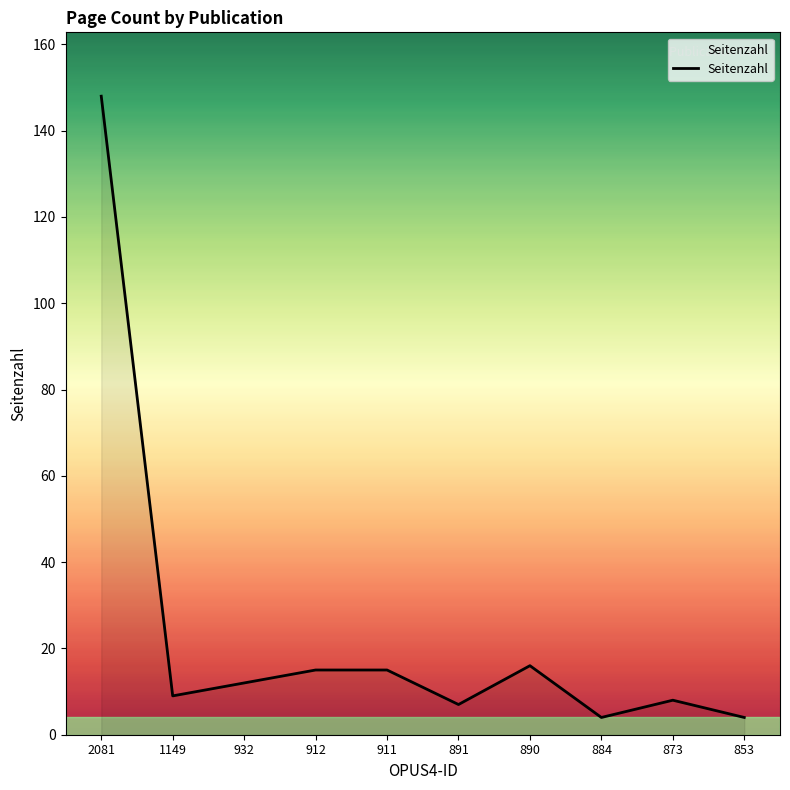

At which category does the chart reach its peak across all series?

2081